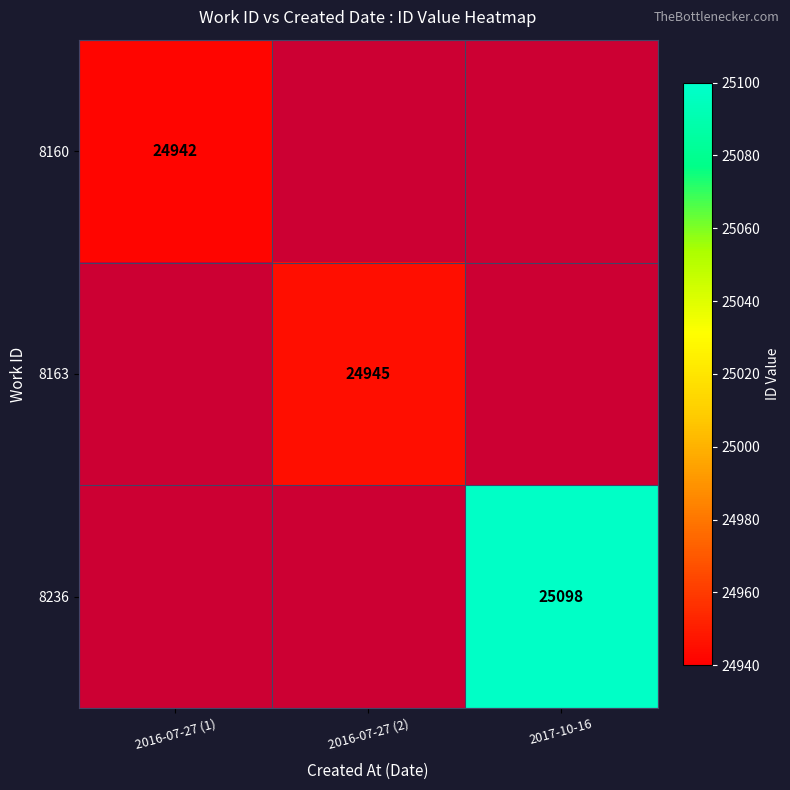

Is it true that 8160 equals 32594 at 2016-07-27 (1)?

False